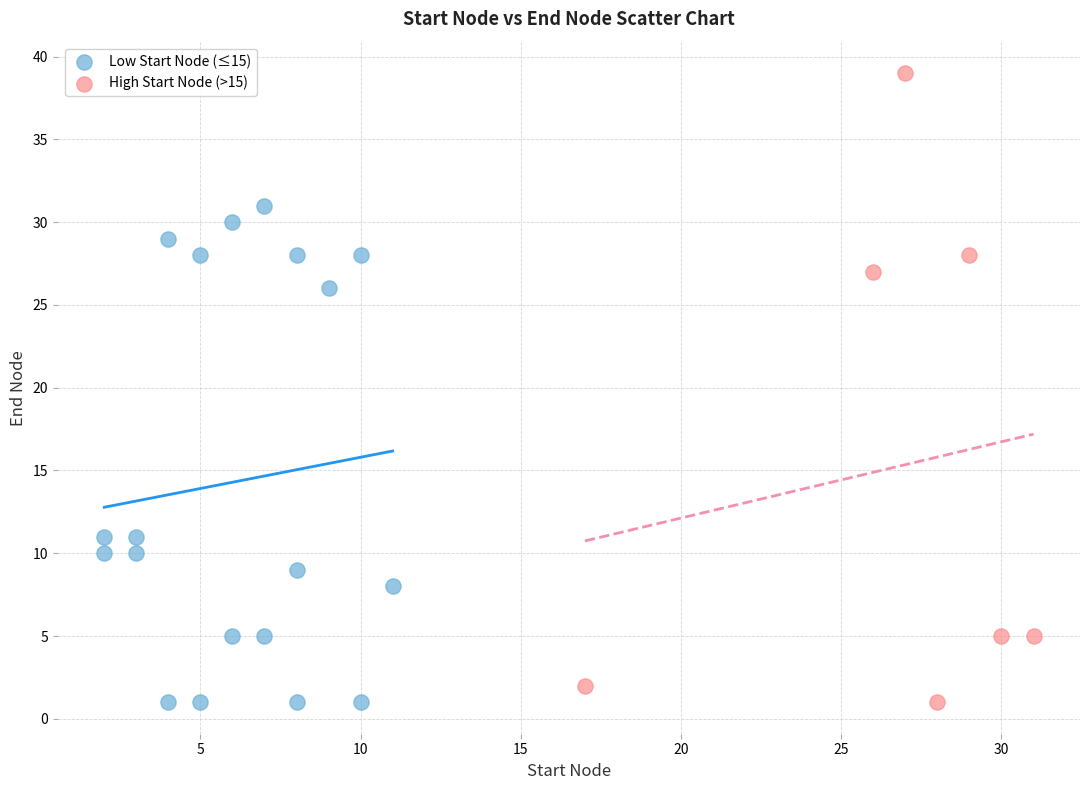

Which series has the largest Y range (max minus min)?

High Start Node (>15)